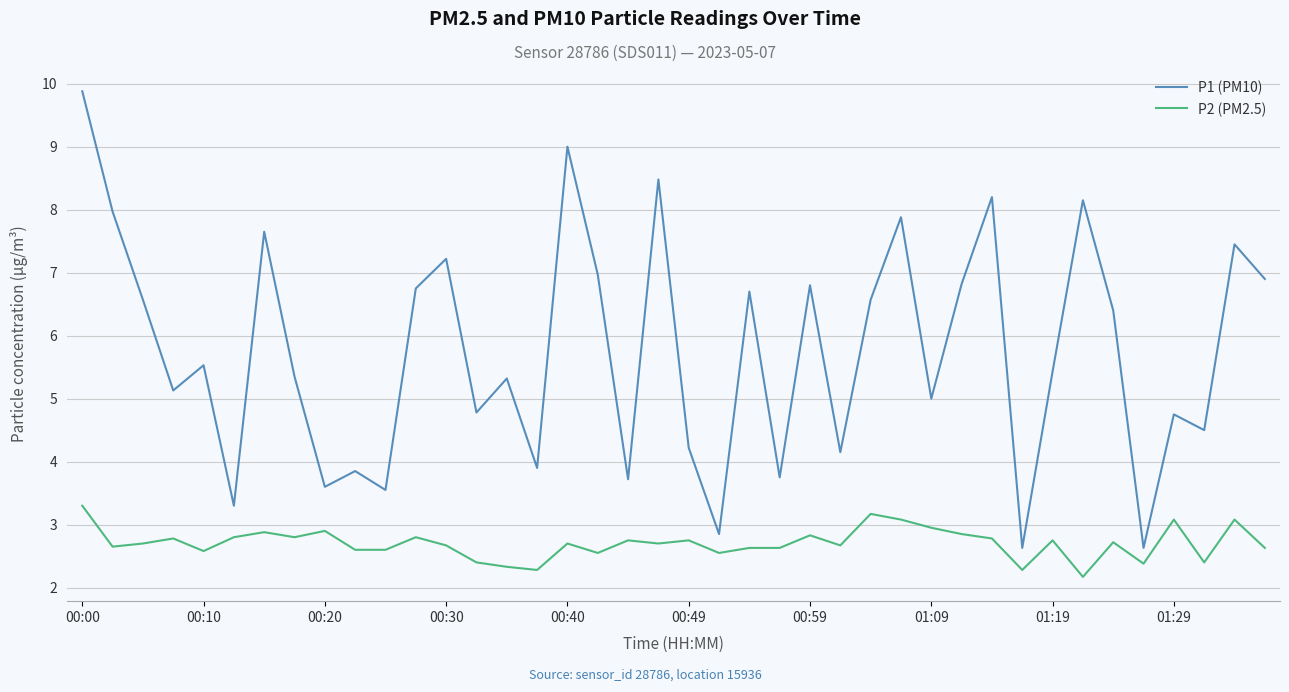

What is the highest value of the P2 (PM2.5) series?

3.3